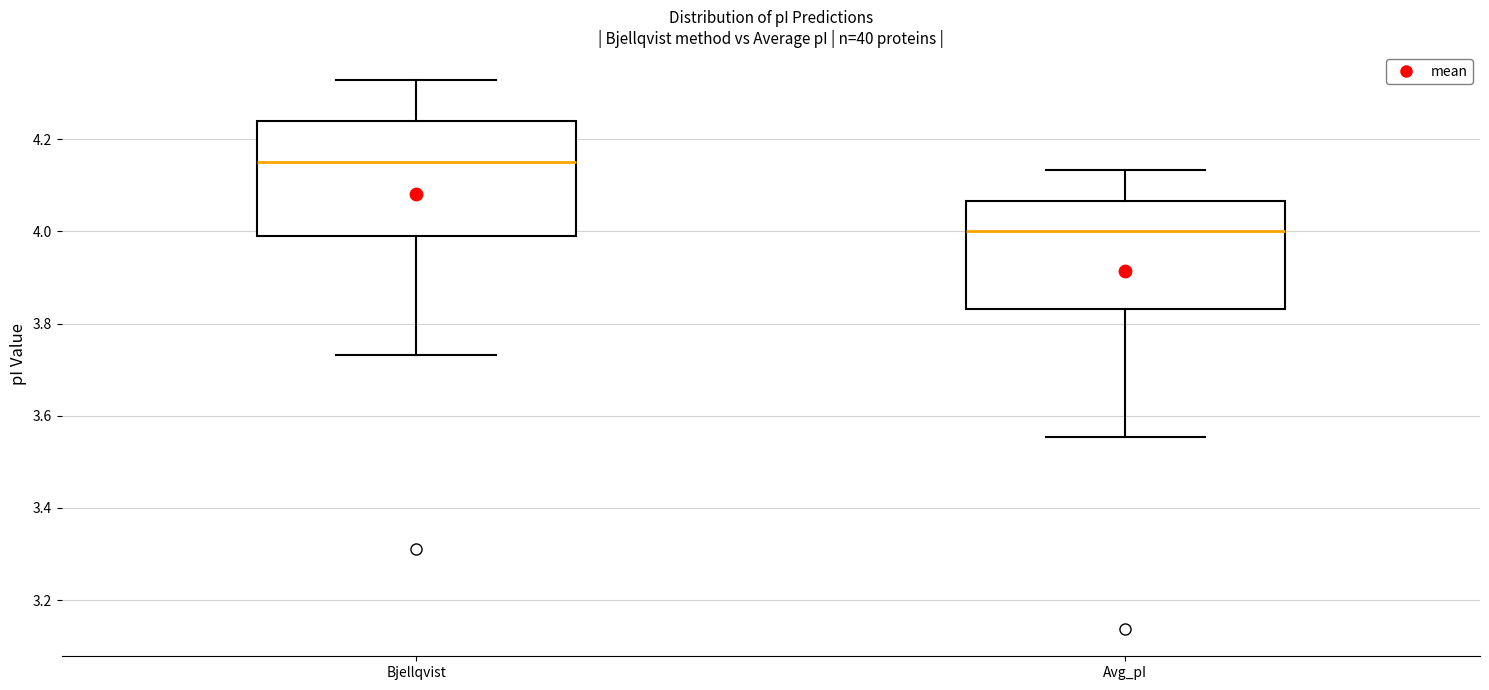

Which box's median line is the highest?

Bjellqvist